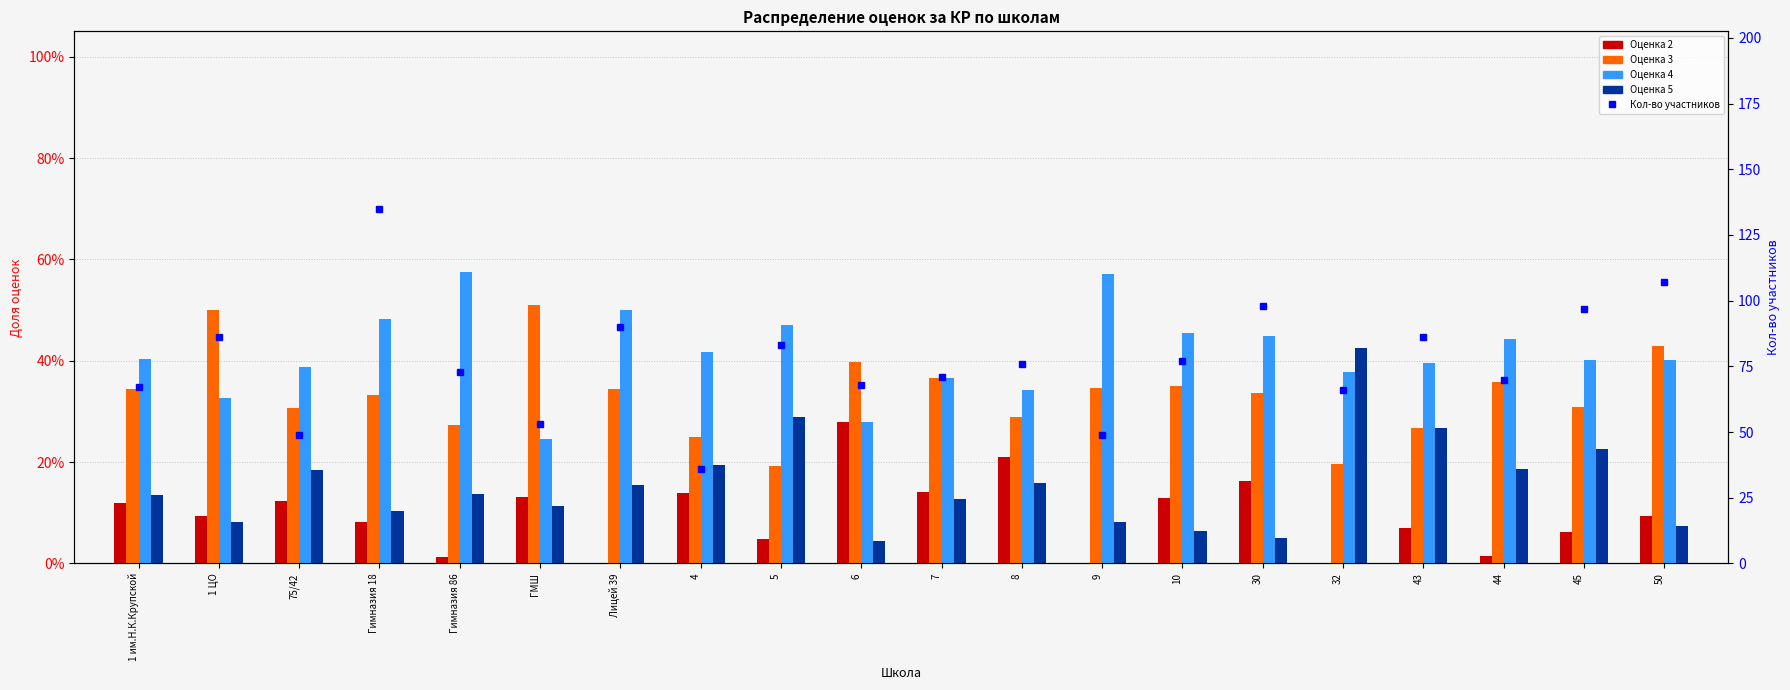

What is the difference between the maximum and minimum values in the Оценка 3 series?

0.3